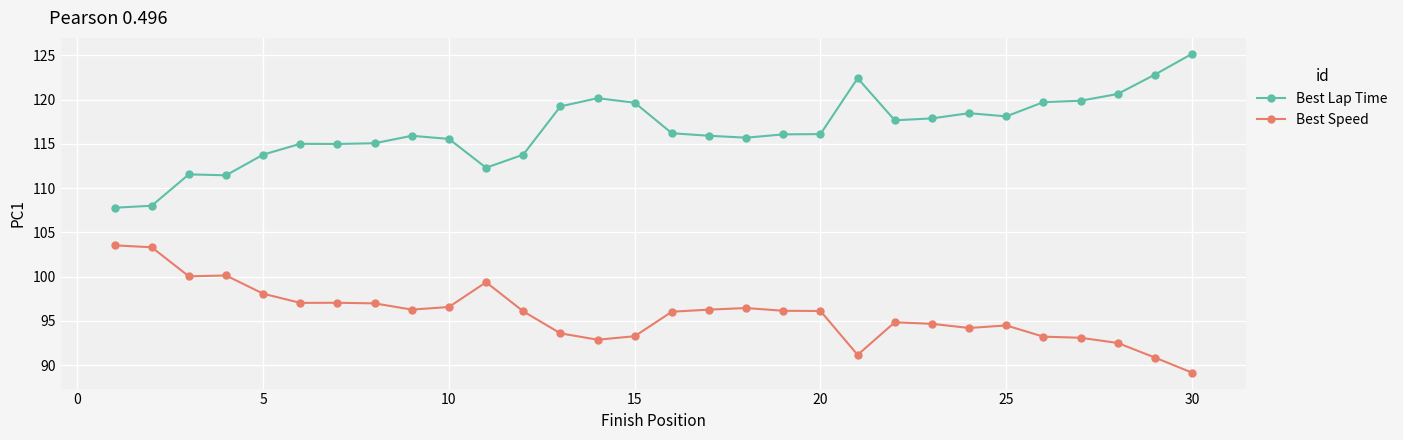

Which series has the largest total across all categories?

Best Lap Time